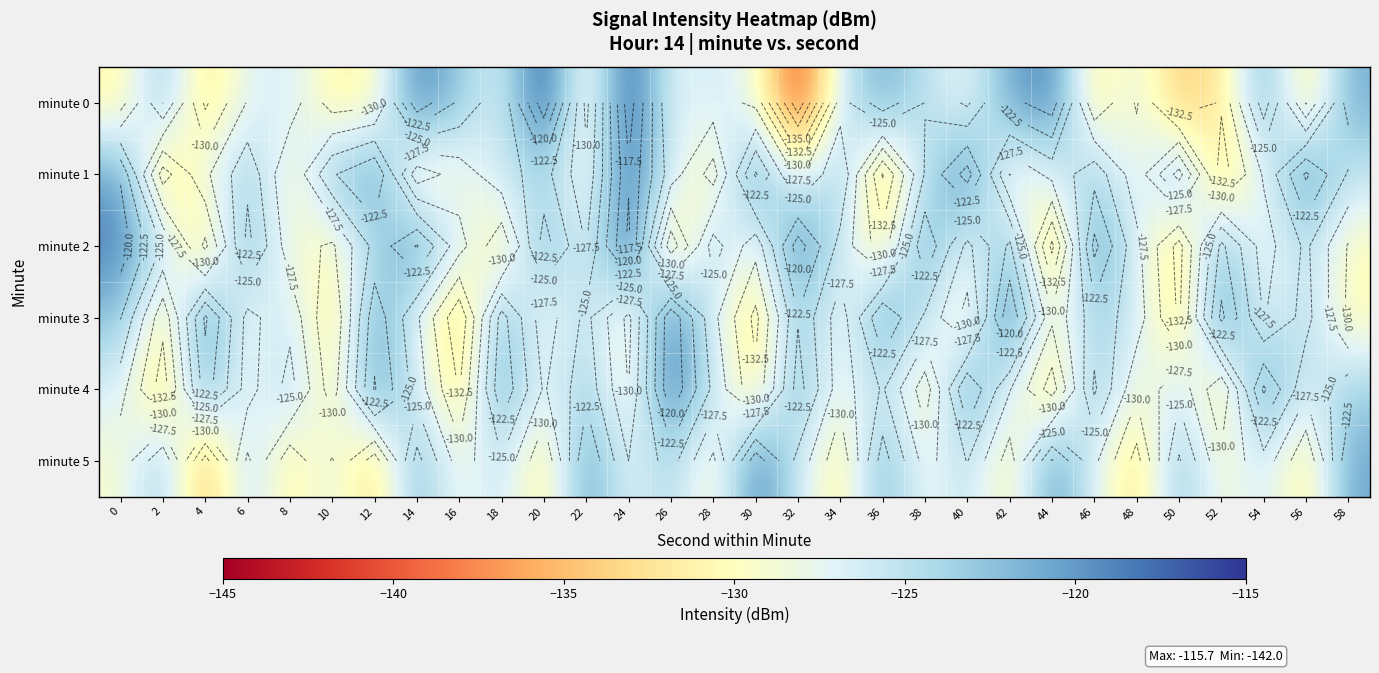

Rank the categories by minute 3 value from lowest to highest.

16, 30, 50, 10, 2, 40, 24, 58, 44, 20, 34, 6, 54, 14, 28, 48, 8, 38, 22, 56, 46, 32, 0, 18, 12, 36, 4, 52, 26, 42